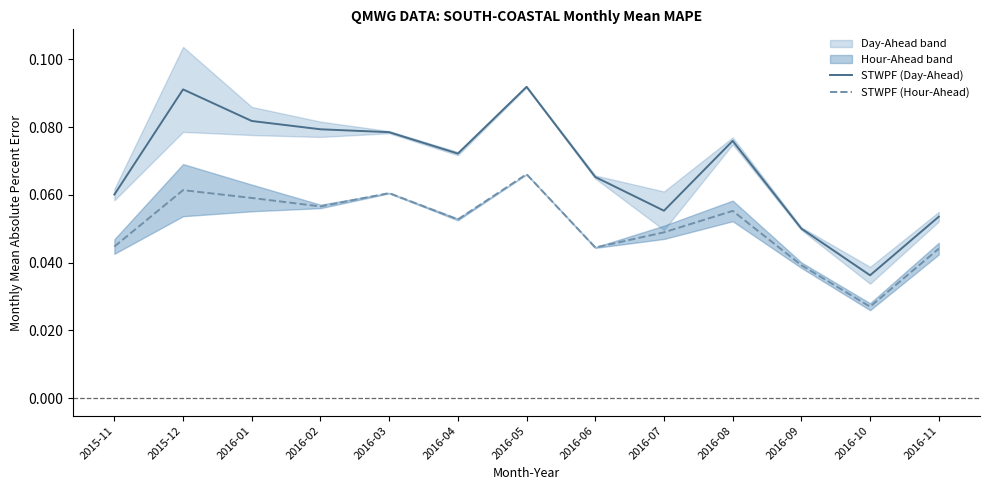

What is the maximum value shown in the chart?

0.1